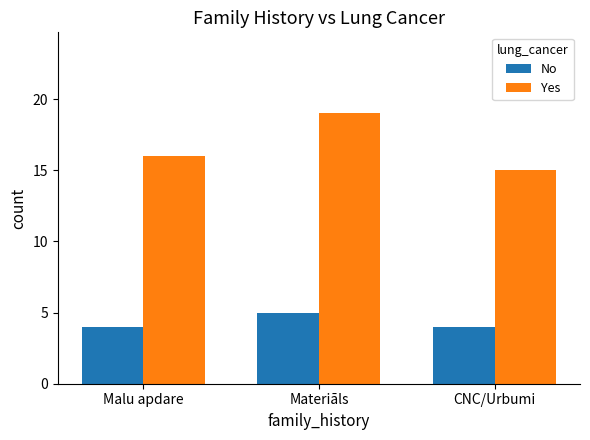

Rank the categories by Yes value from highest to lowest.

Materiāls, Malu apdare, CNC/Urbumi